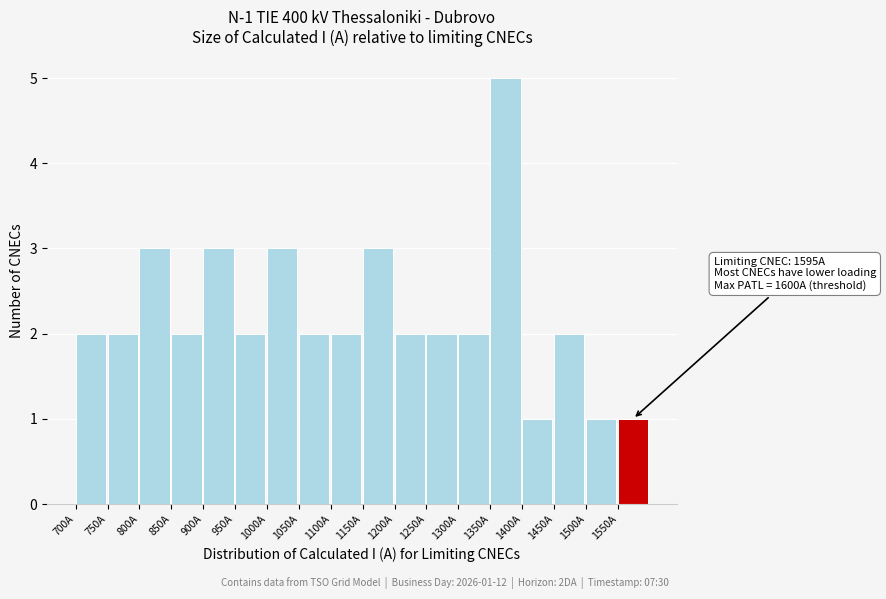

Over which range of the x-axis is the bar tallest?

1350 to 1400